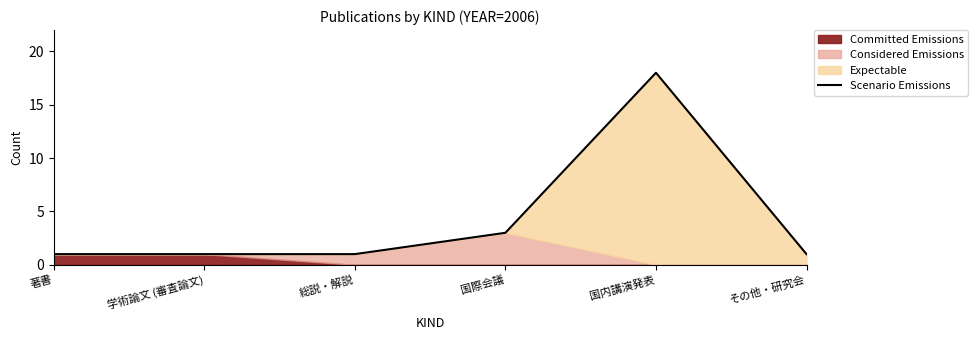

What is the label of the 1st point from the right?

その他・研究会